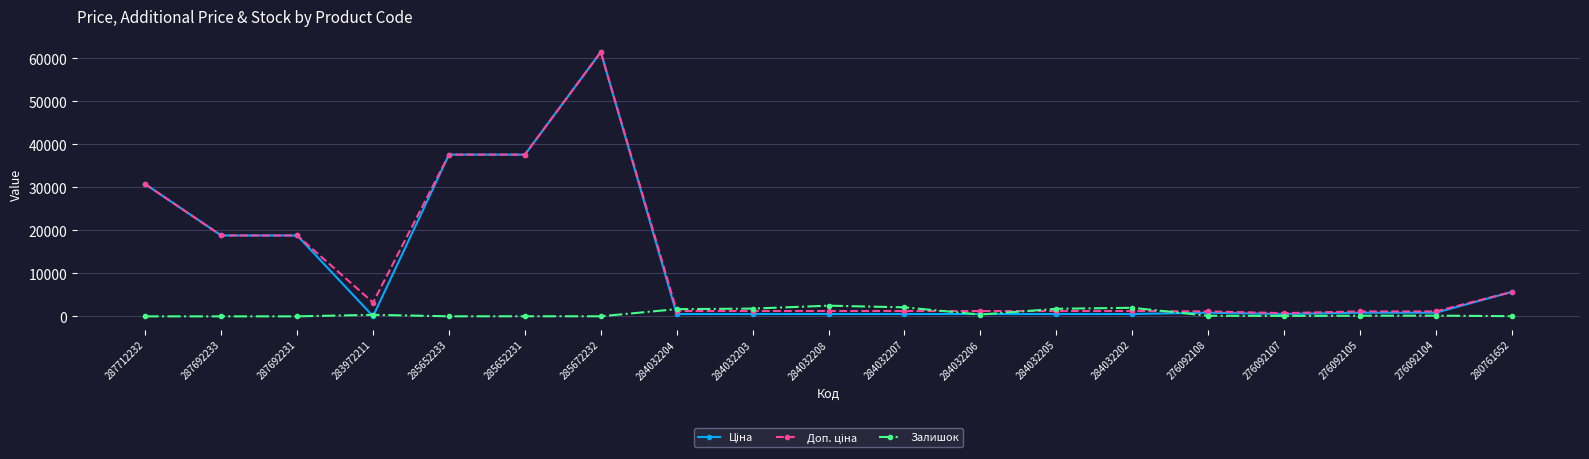

What is the difference between the highest and lowest values at 284032202?

1453.0